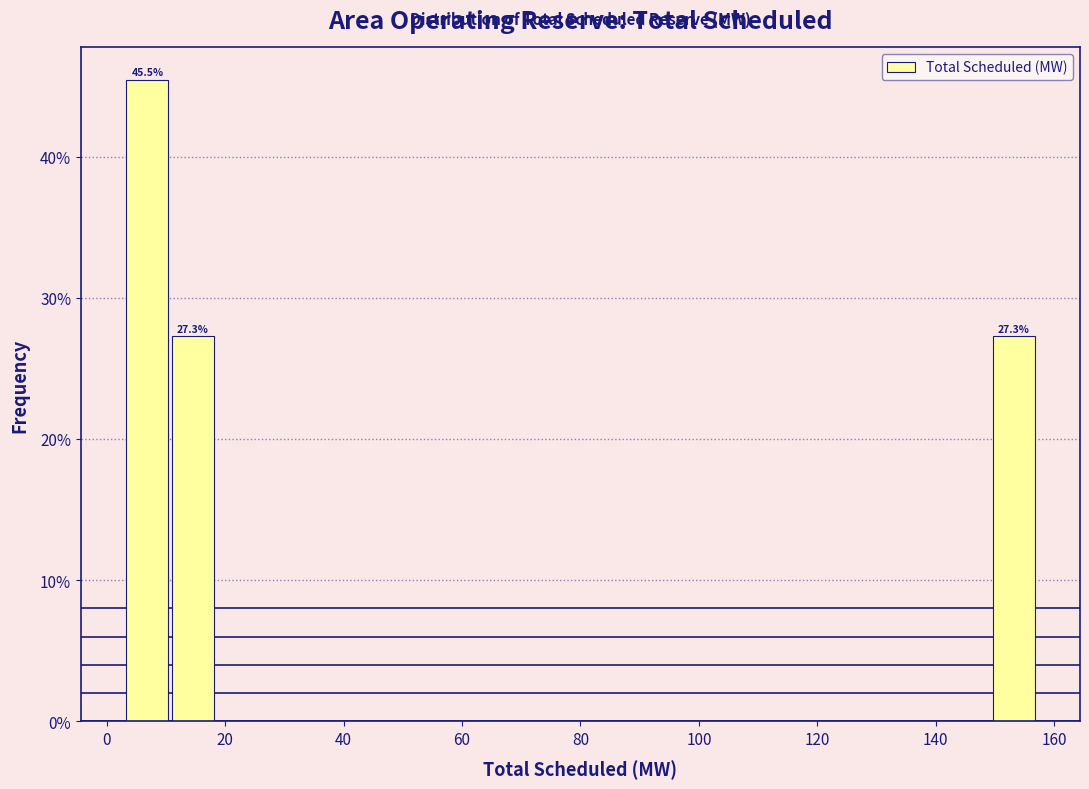

Read against the x-axis, roughly where is the centre of the tallest bar?

6